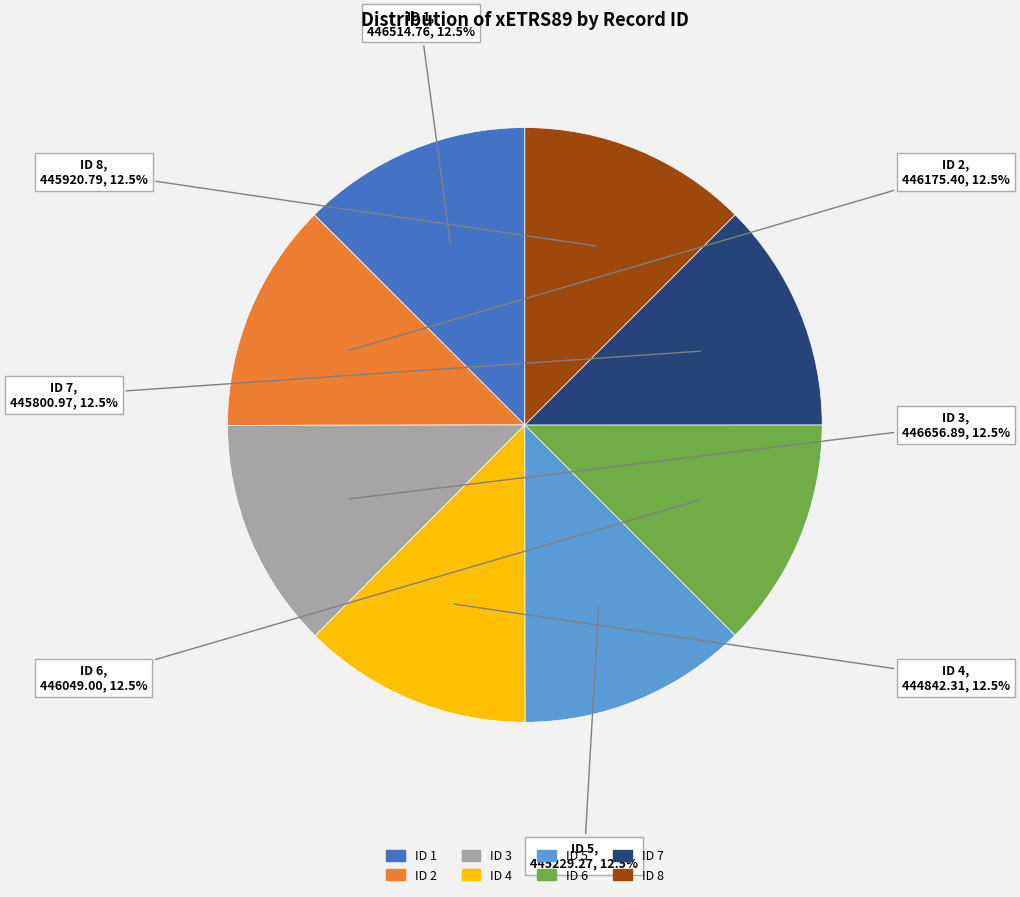

Does any single category account for the majority?

No